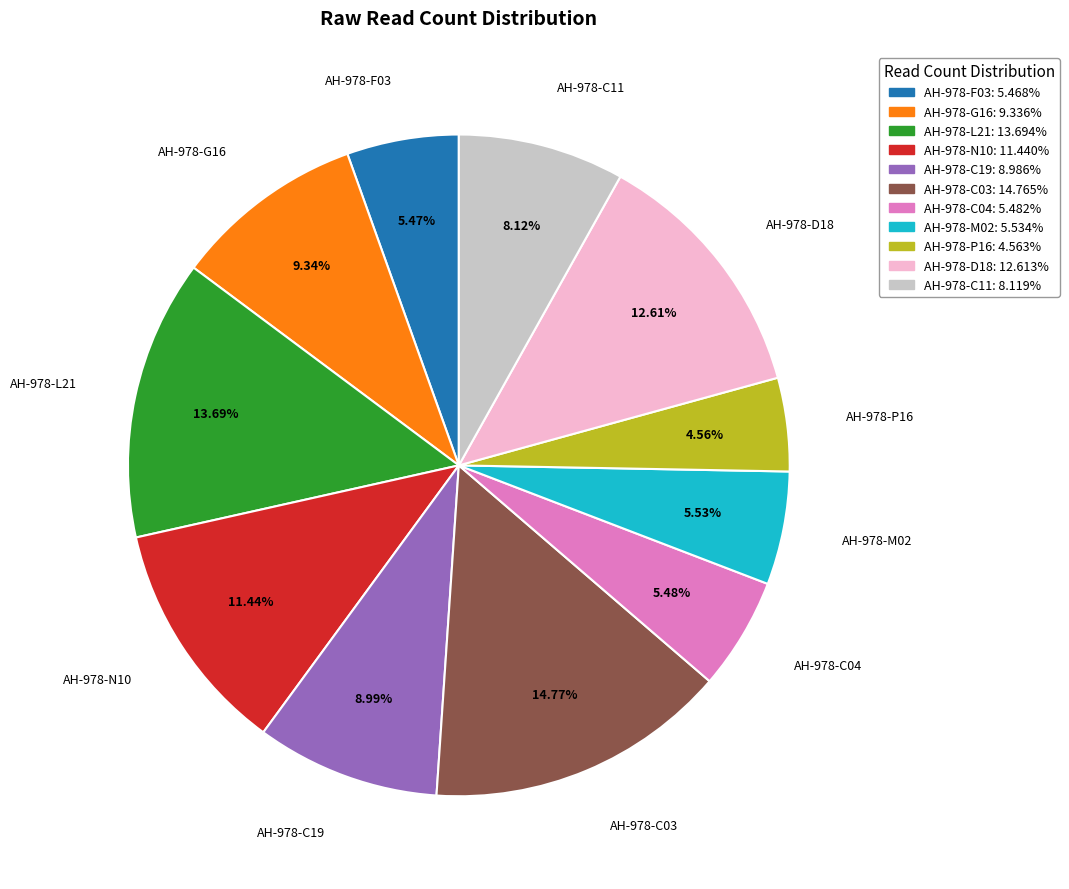

What percentage is NOT represented by AH-978-N10?

88.6%